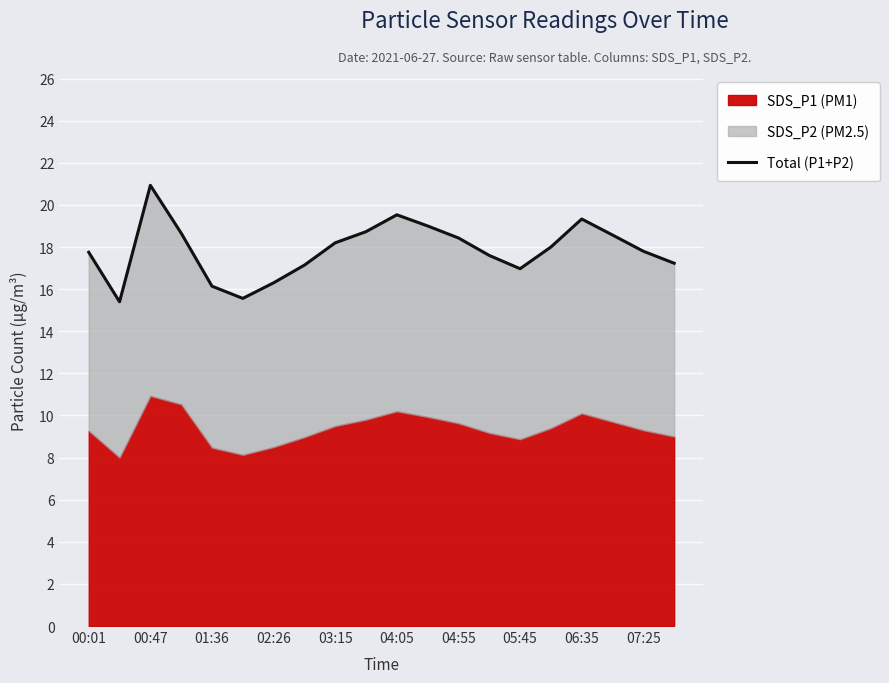

Reading left to right, extract all data points from this chart.

17.8	15.4	20.9	18.7	16.1	15.6	16.3	17.1	18.2	18.7	19.5	19.0	18.4	17.6	17.0	18.0	19.3	18.6	17.8	17.2